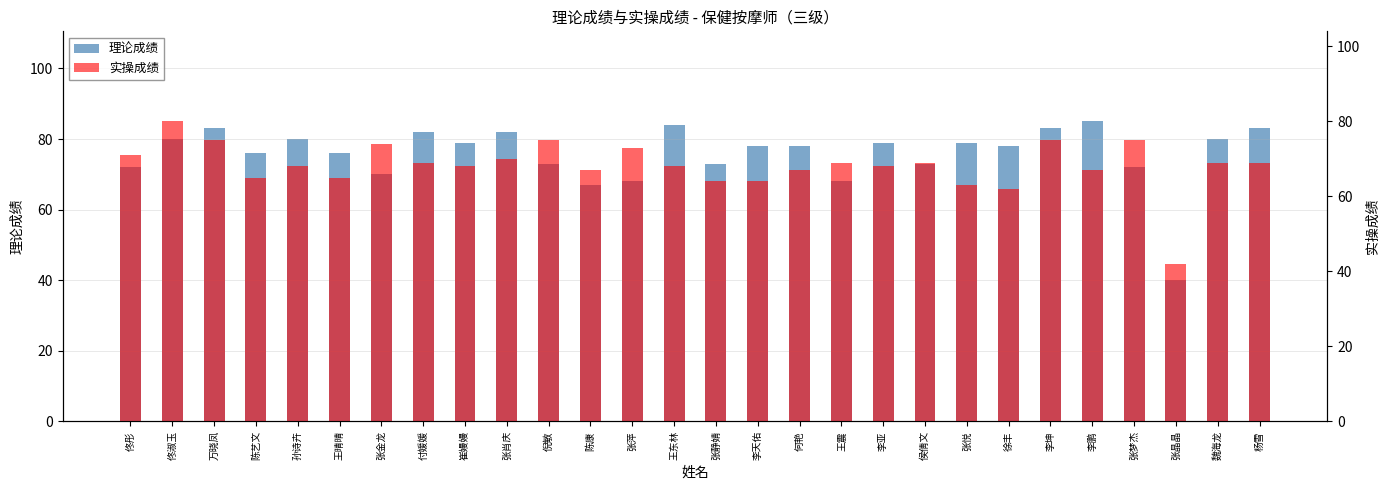

How many values in the 实操成绩 series are below 69?

14